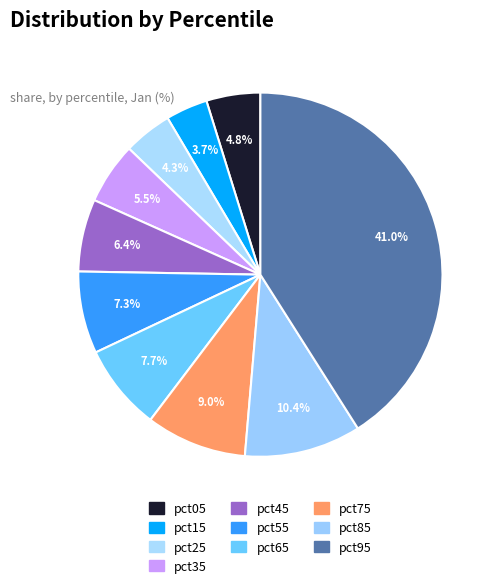

How many segments does this pie chart have?

10